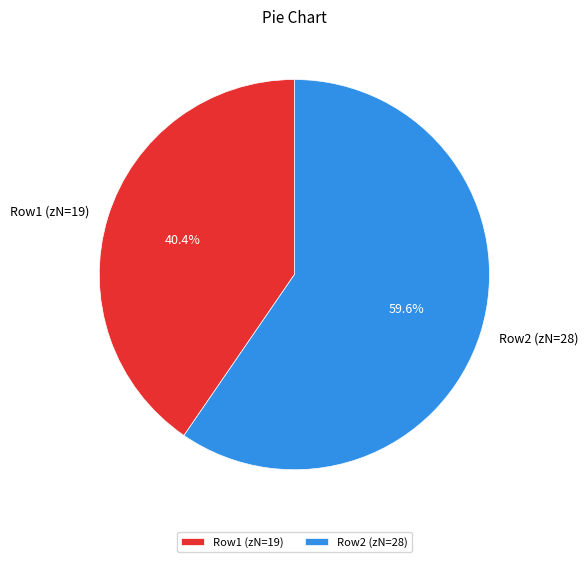

Does Row2 (zN=28) represent more than half of the total?

Yes